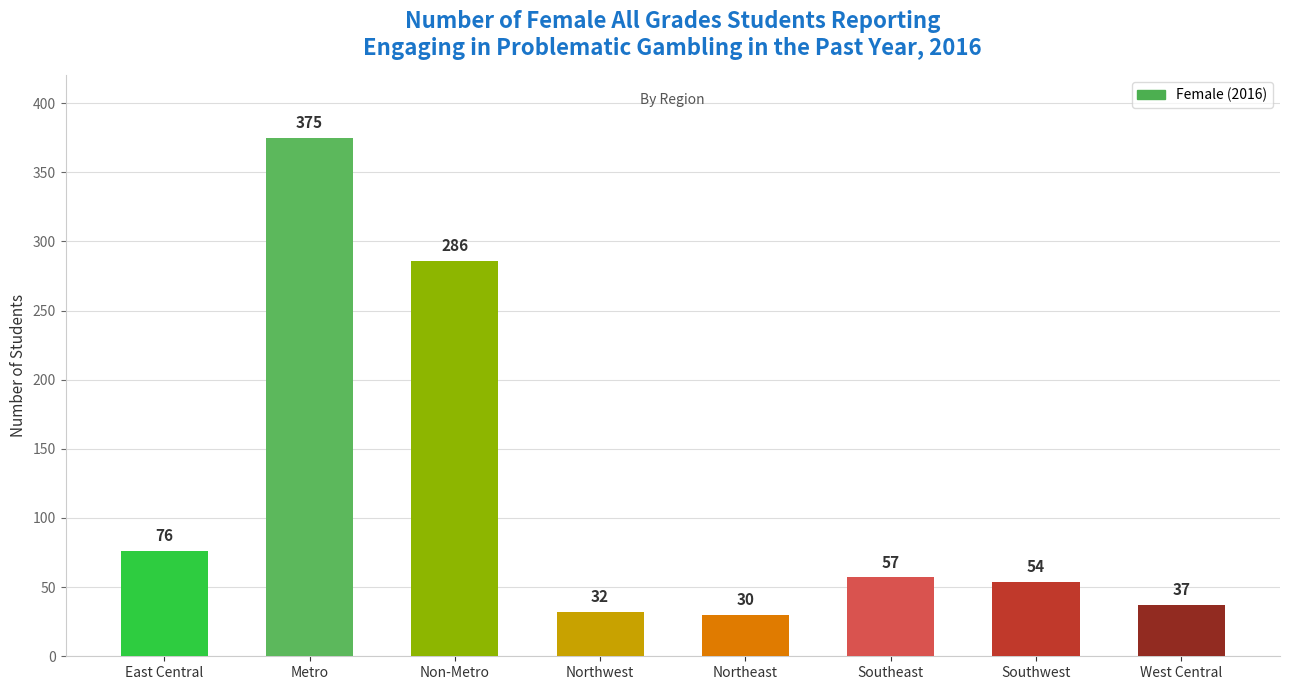

Between Non-Metro and Southwest, which is larger?

Non-Metro